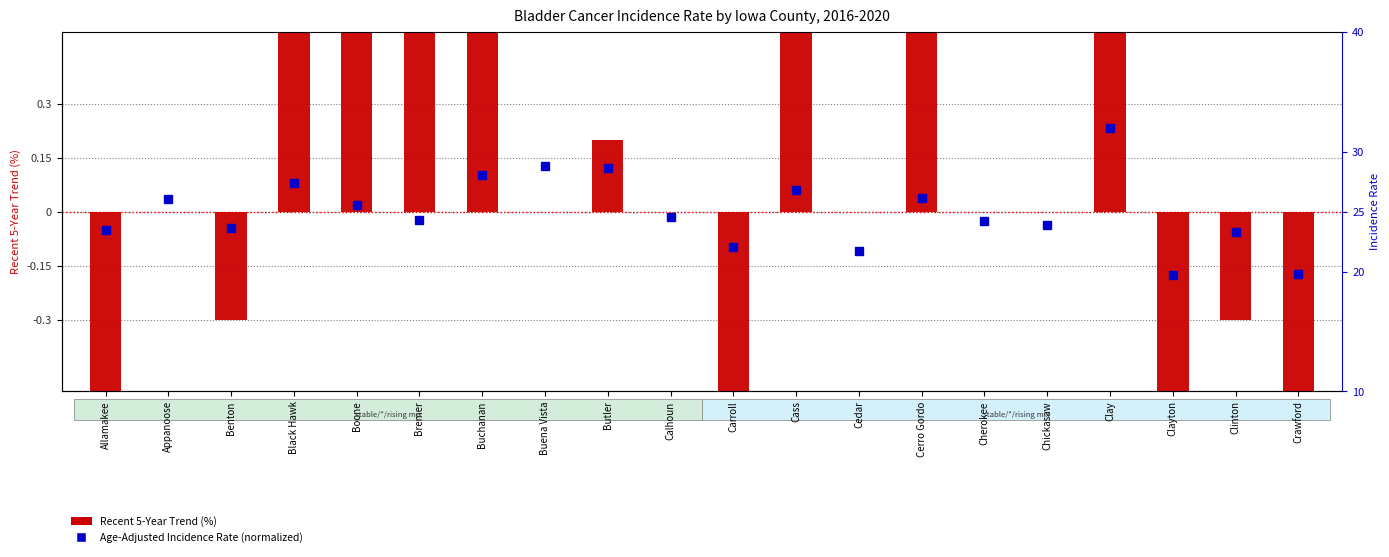

Which category has the highest value in the Age-Adjusted Incidence Rate (normalized) series?

Clay